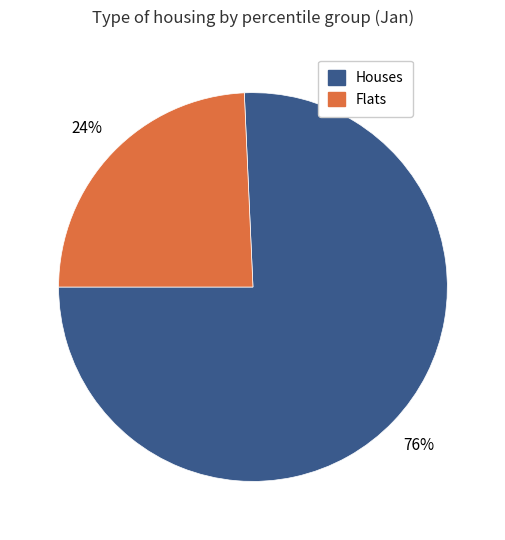

To the nearest percent, what is the average slice percentage?

50%